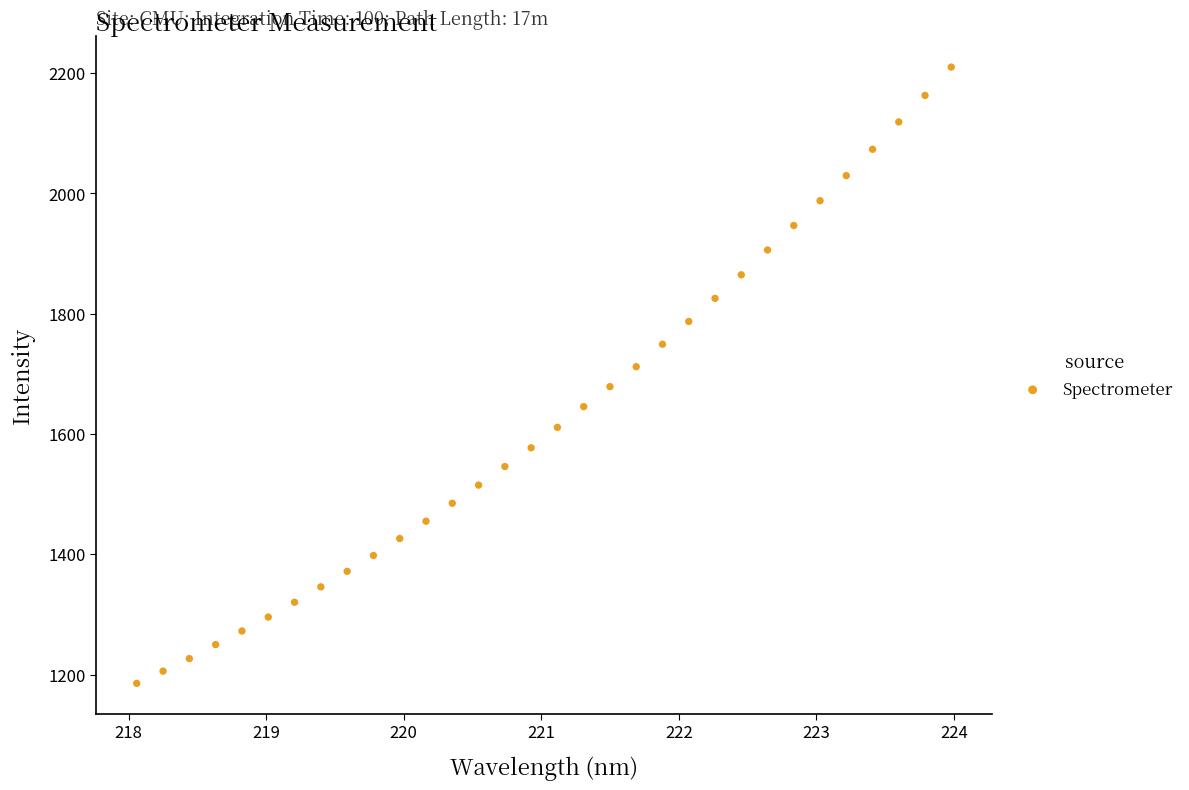

What is the range of Y values (max minus min)?

1024.6